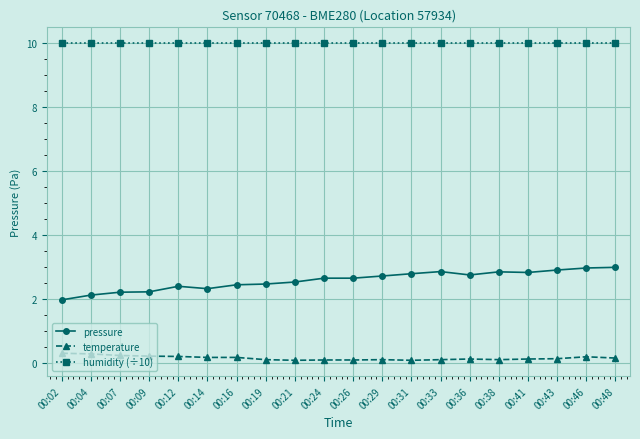

How many lines are shown in the chart?

3